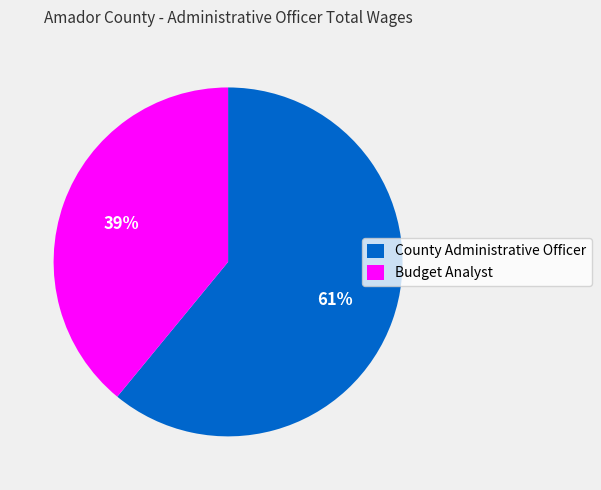

Is it true that Budget Analyst is 50% of the pie?

False